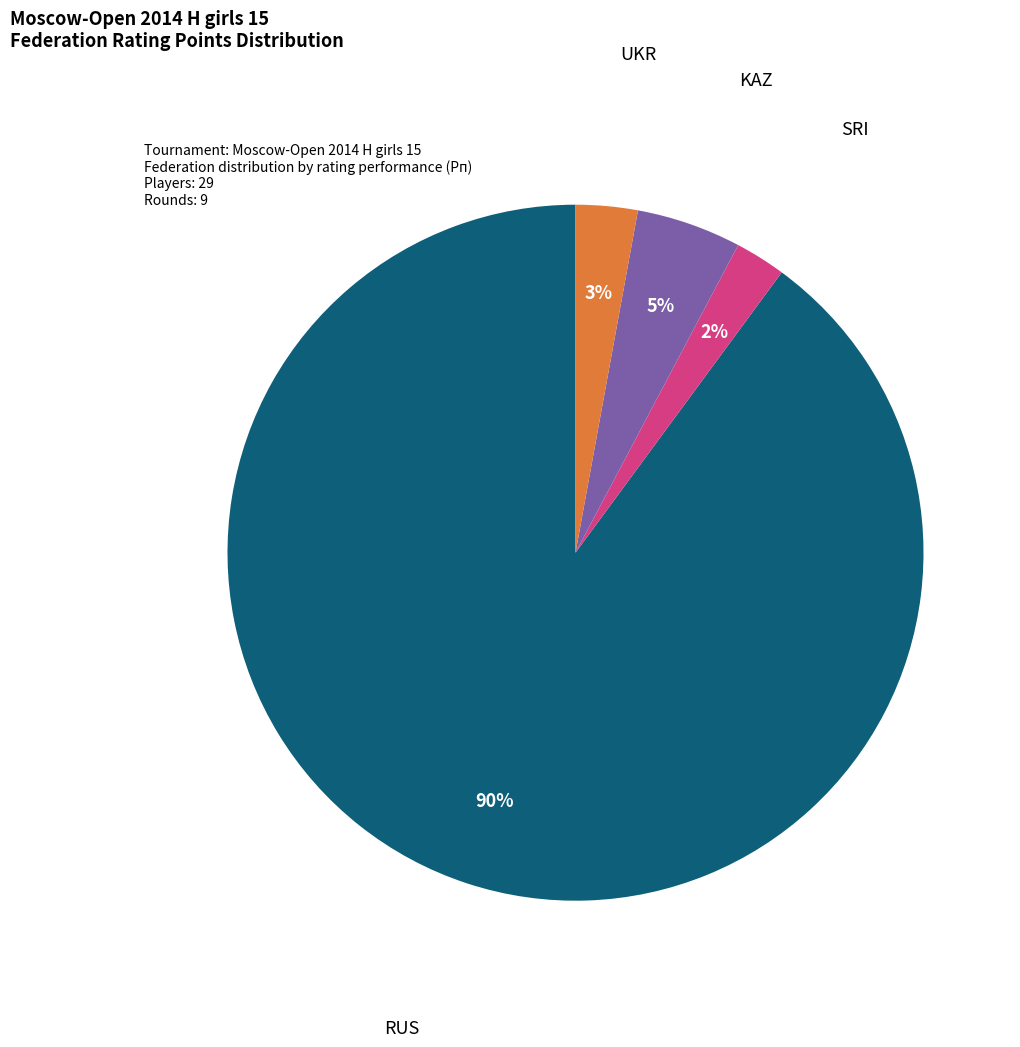

Is there any slice that represents more than half of the pie?

Yes